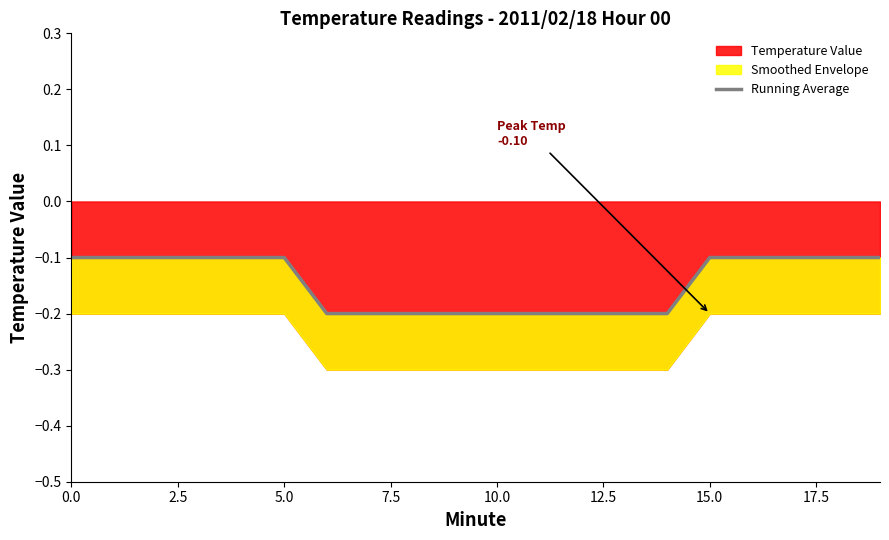

What is the sum of all values?

-2.9